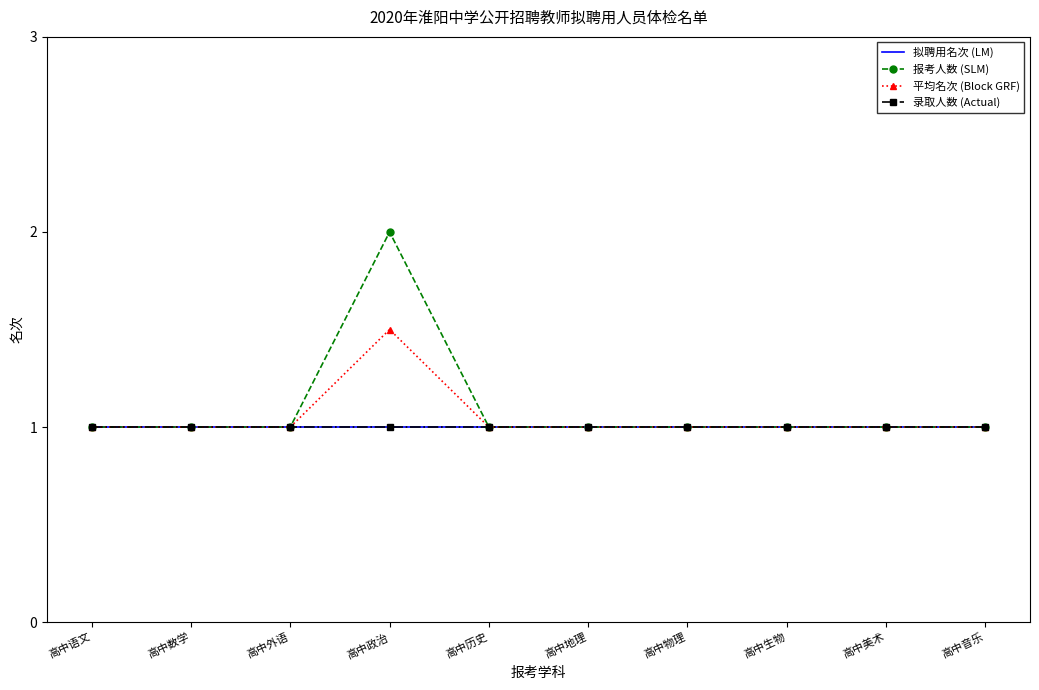

What is the sum of the 拟聘用名次 (LM) values at 高中语文 and 高中物理?

2.0